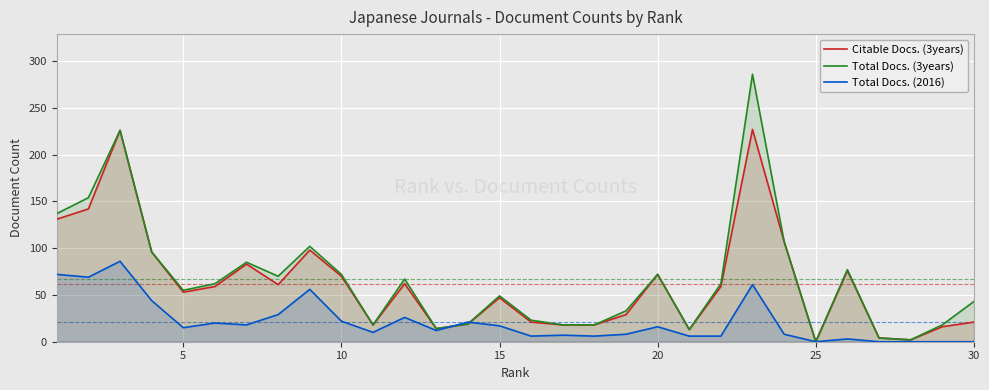

In Citable Docs. (3years), how many points are higher than both neighbors (excluding endpoints)?

8